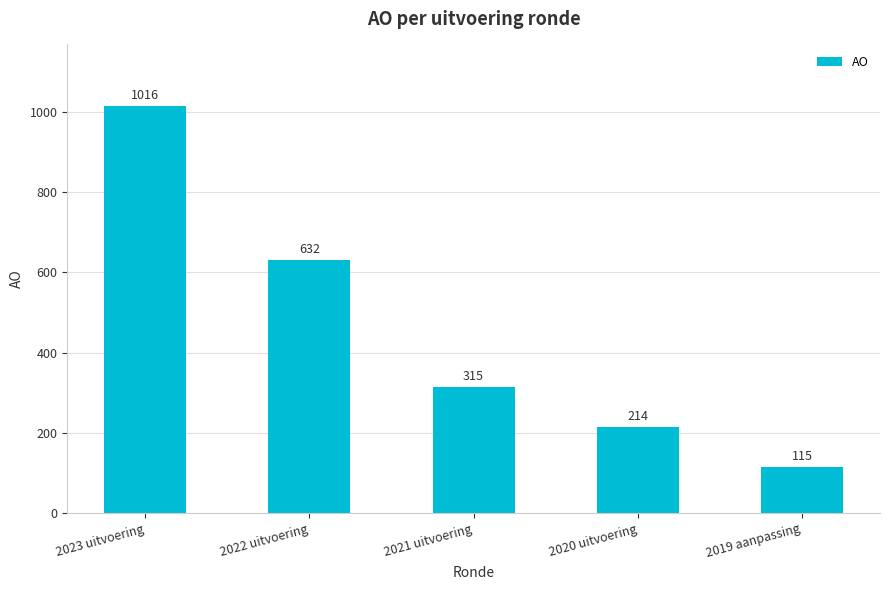

Where does the data first go above 315?

2023 uitvoering